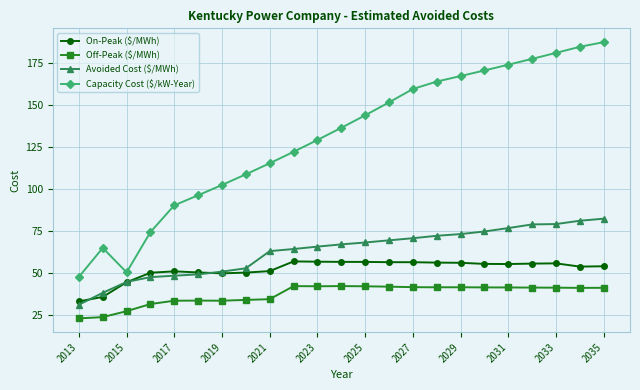

What is the minimum value shown in the chart?

22.7